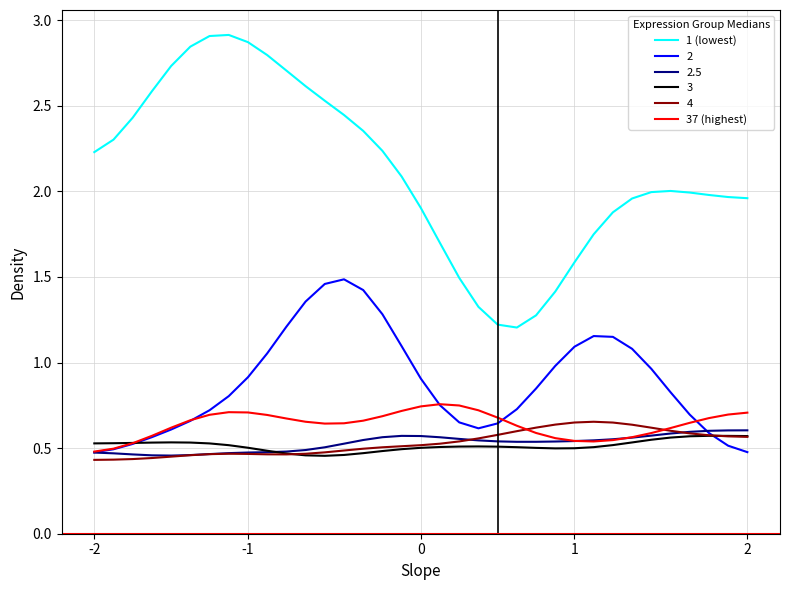

What is the maximum value shown in the chart?

2.9